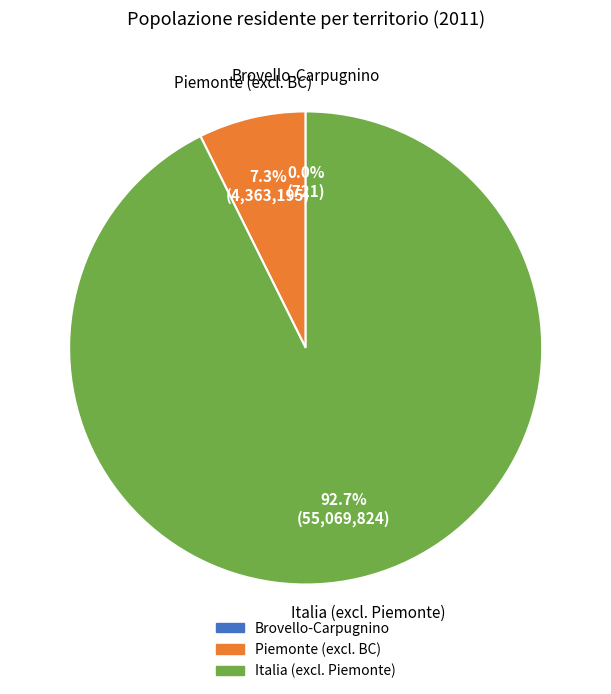

Which category accounts for the majority?

Italia (excl. Piemonte)